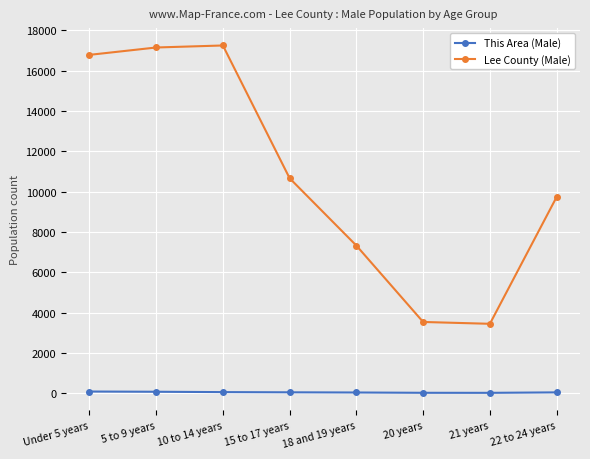

Rank the series by their average value, from lowest to highest.

This Area (Male), Lee County (Male)